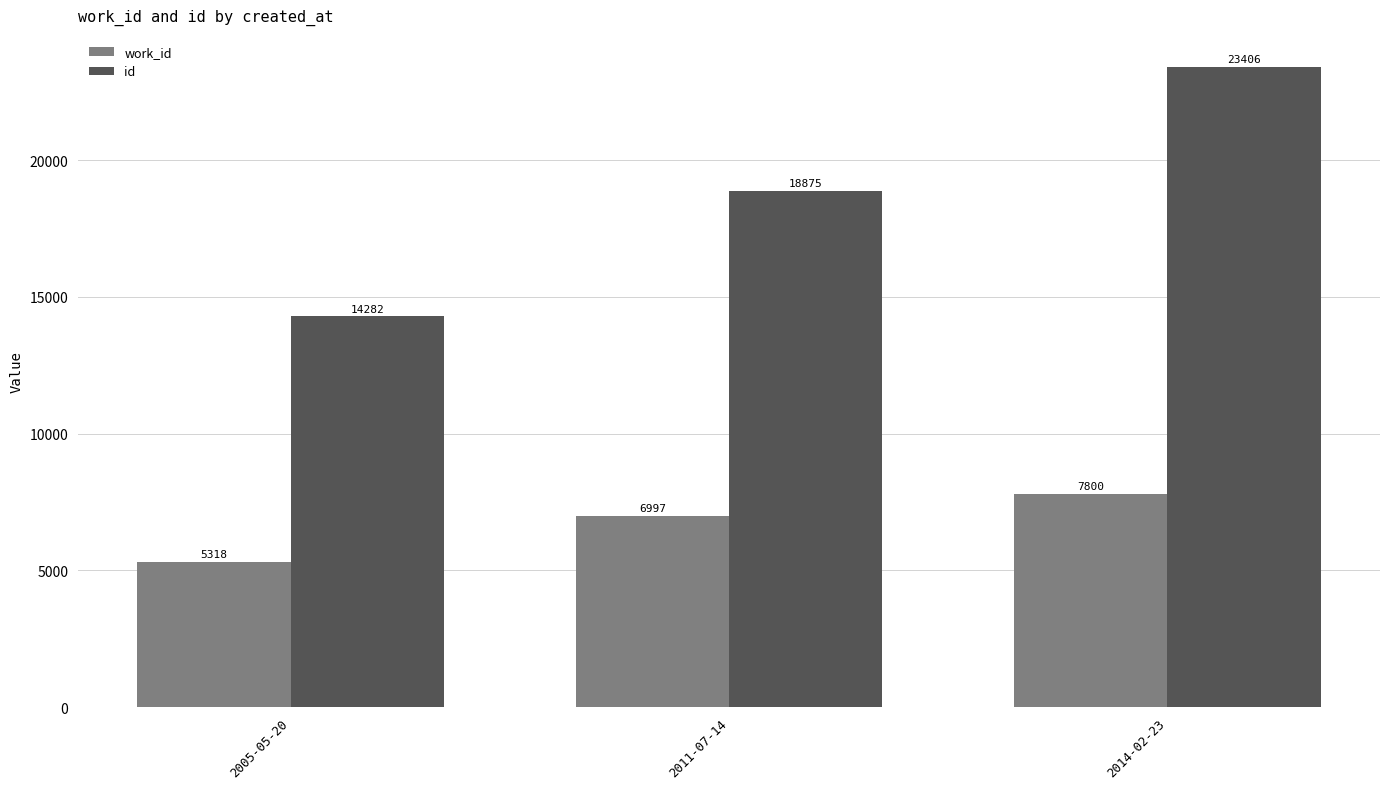

Does the chart contain any negative values?

No